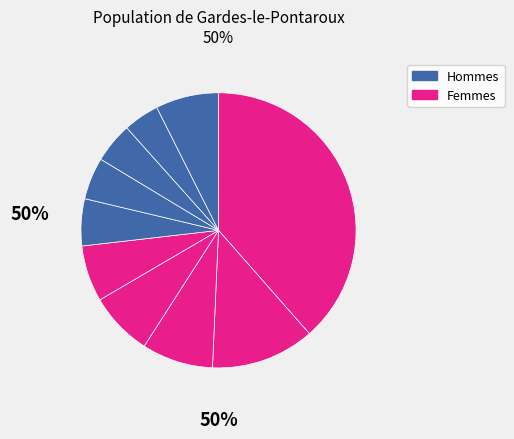

Is there any slice that represents more than half of the pie?

No